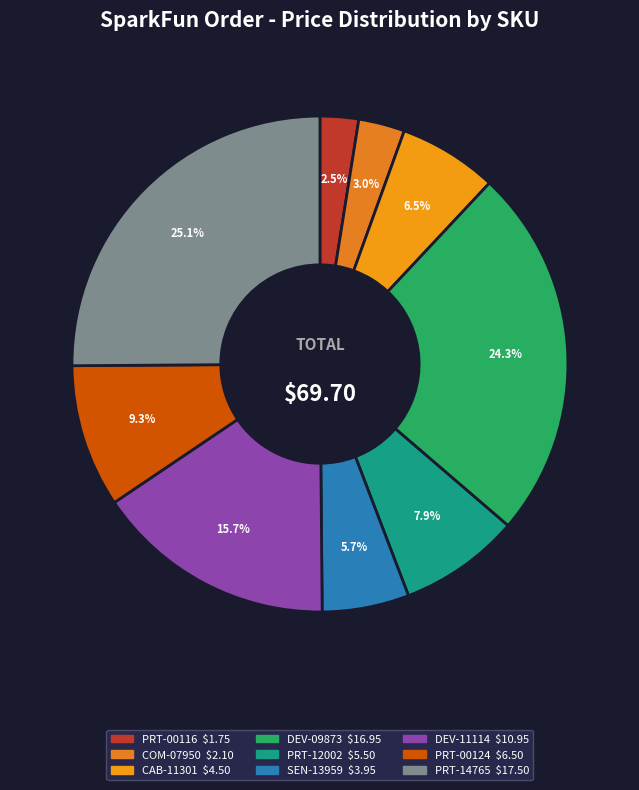

Which category has the biggest portion of the pie?

PRT-14765